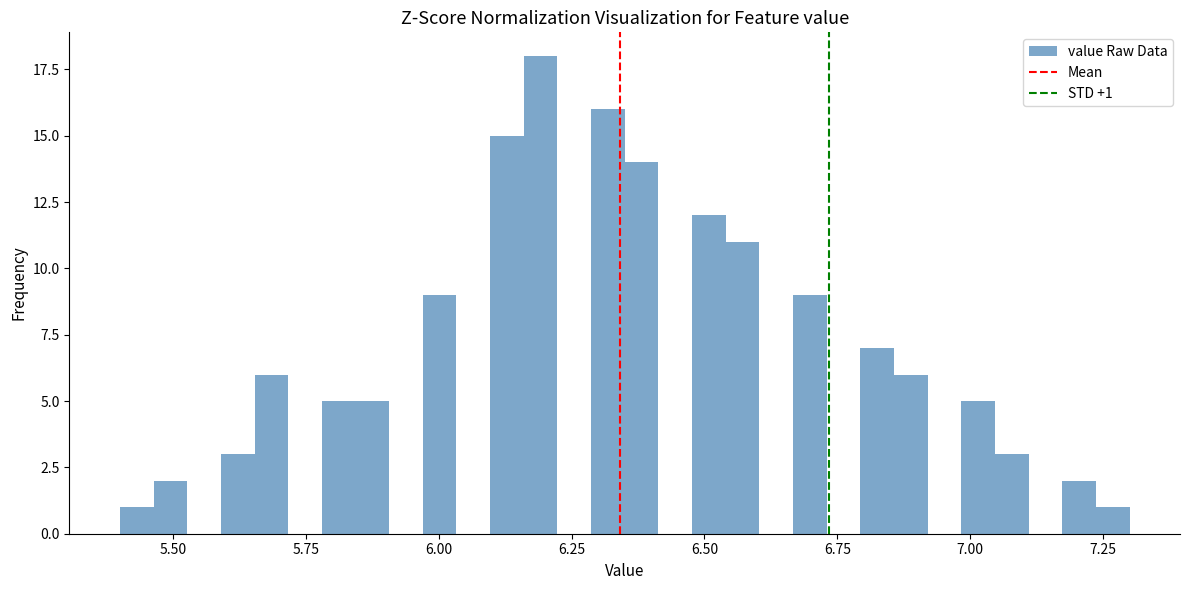

Read against the x-axis, roughly where is the centre of the tallest bar?

6.20